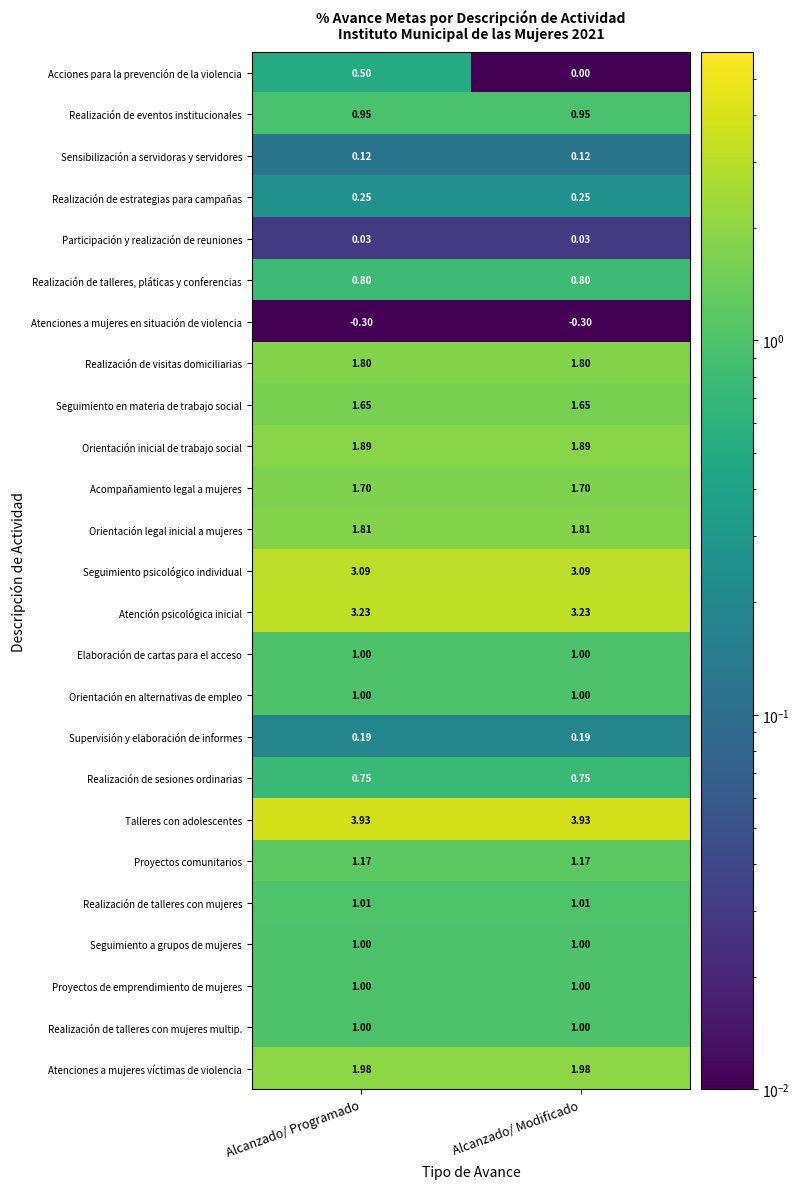

At which category is the sum across all series the highest?

Alcanzado/ Programado